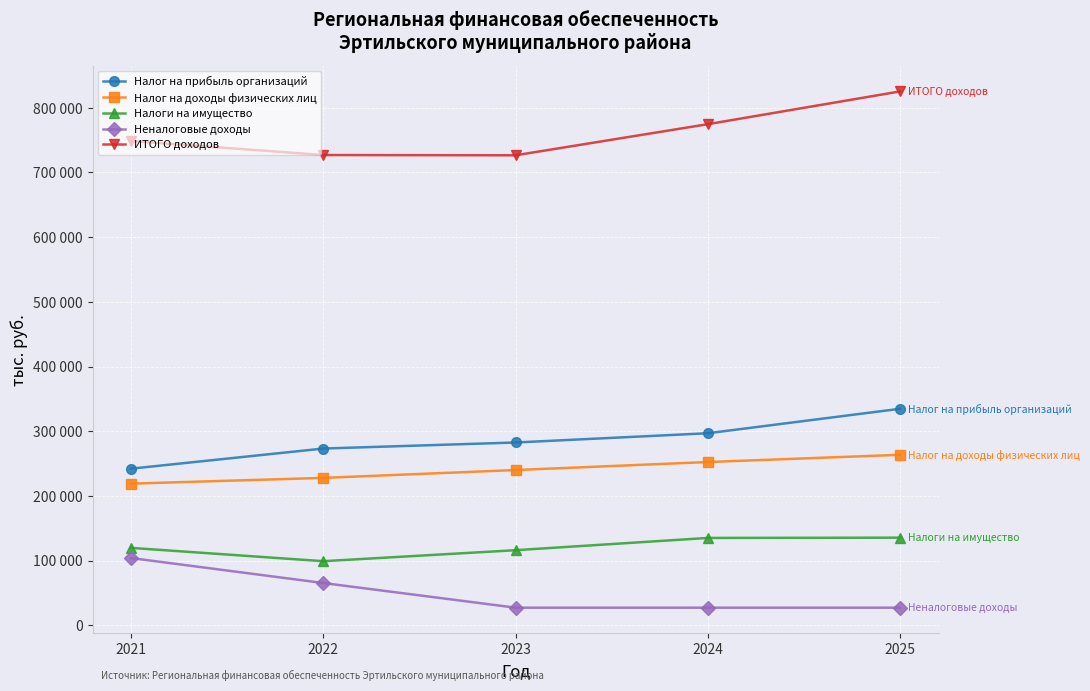

Rank the categories by Налоги на имущество value from lowest to highest.

2022, 2023, 2021, 2024, 2025